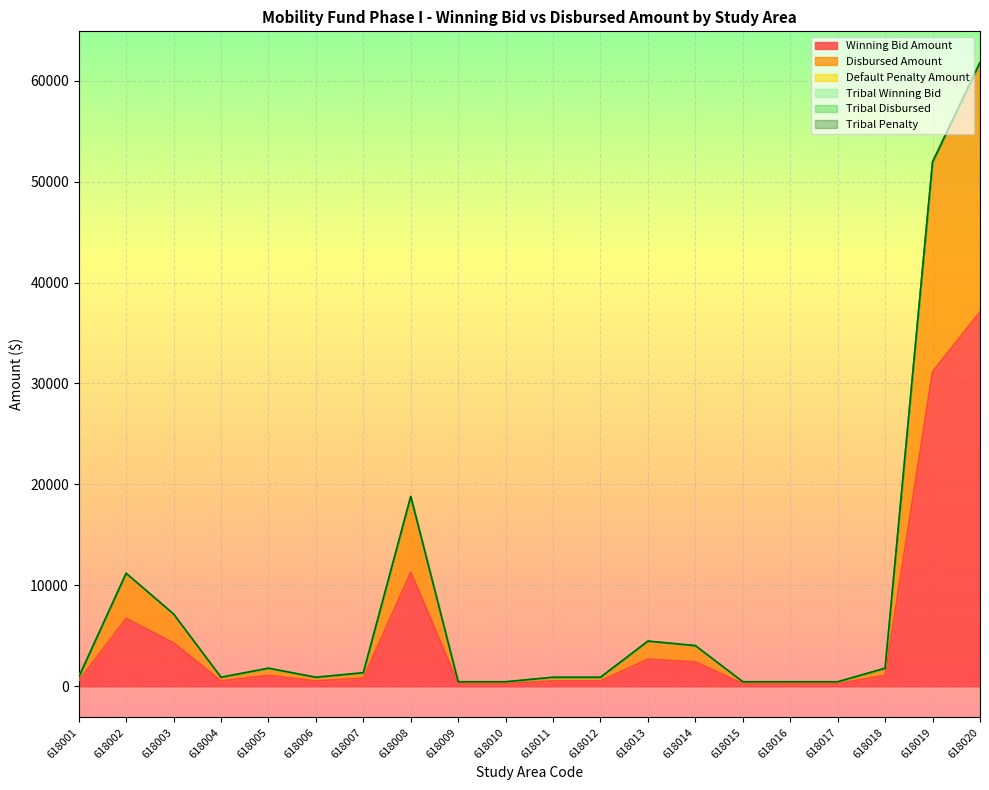

The Disbursed Amount series shows 808.2 at 618007. True or false?

False